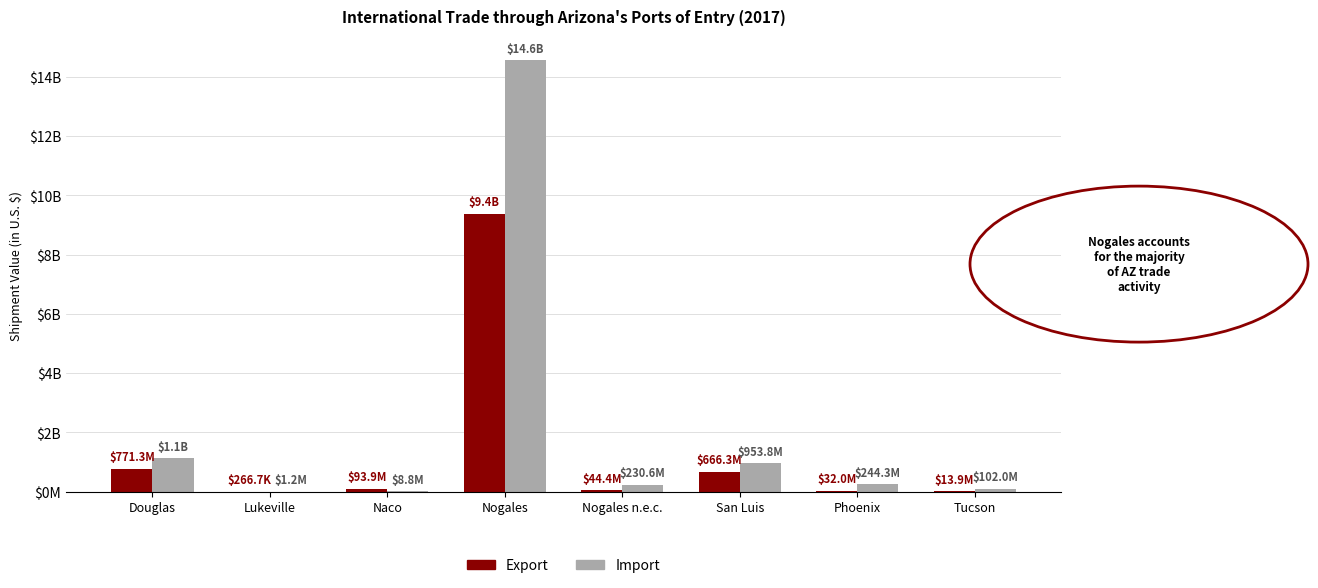

What are all the series names shown in the legend?

Export, Import